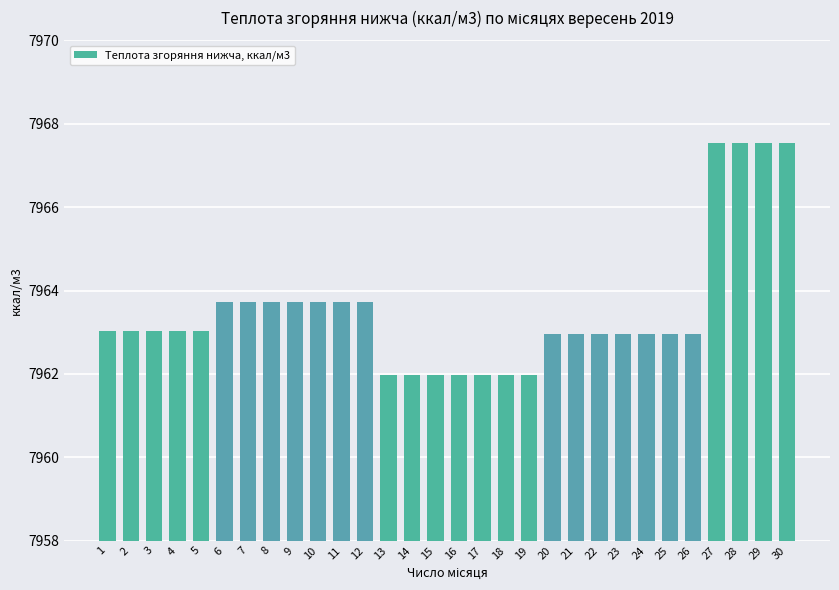

What is the value of the 27th bar from the left?

7967.5